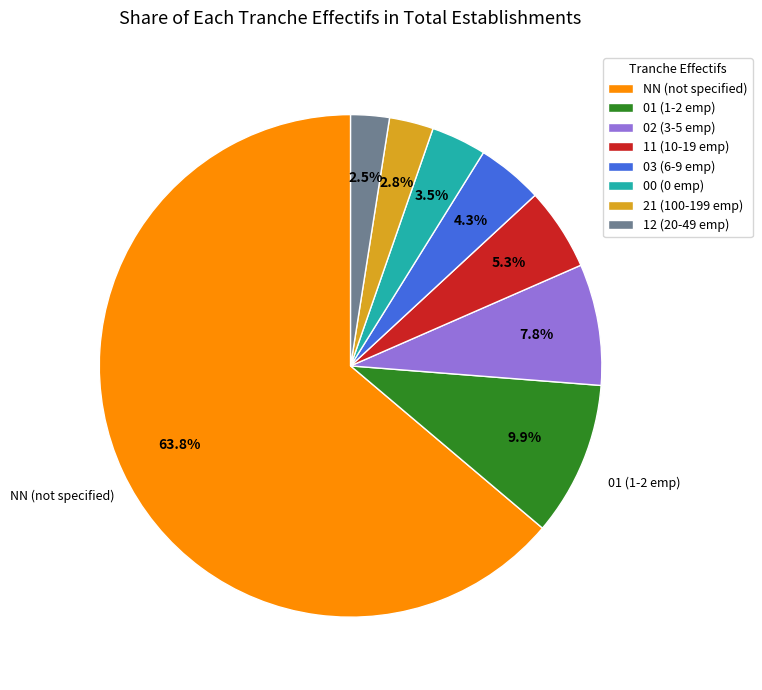

What is the ratio of the value at 01 to the value at 12?

4.0